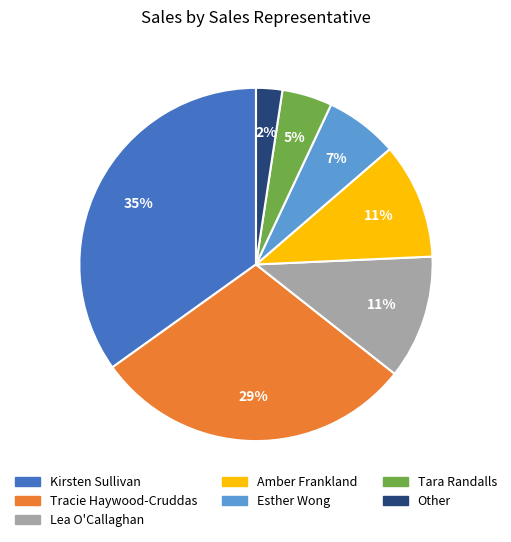

What is the smallest slice in the pie chart?

Other